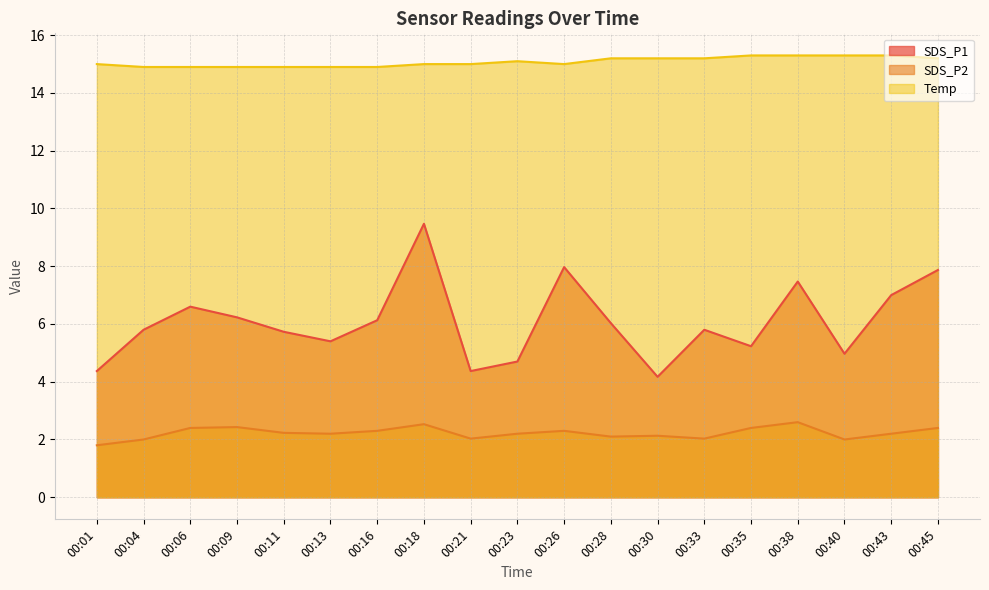

Which series has the largest range (max minus min)?

SDS_P1